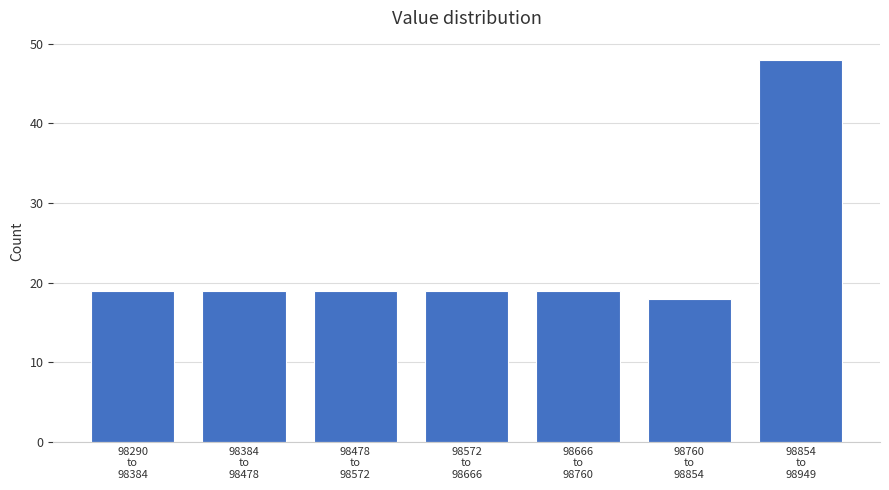

Reading left to right, extract all data points from this chart.

19	19	19	19	19	18	48